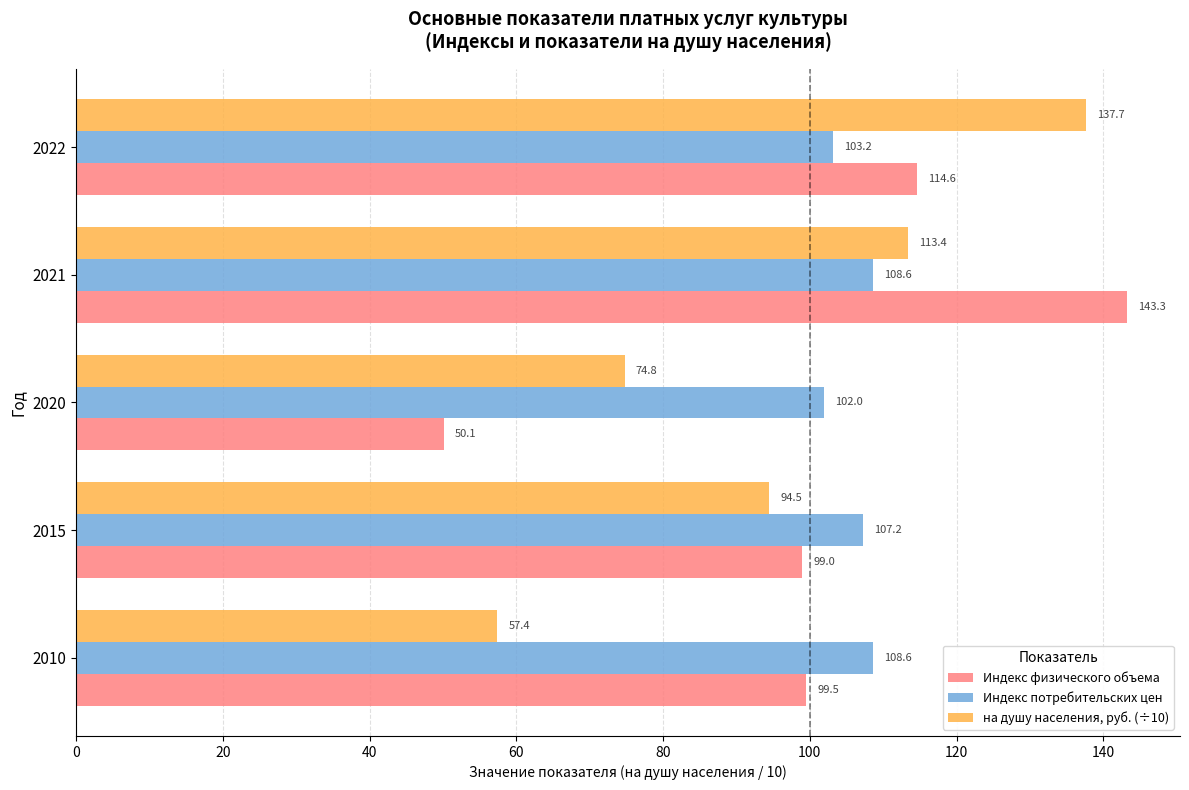

What is the sum of the на душу населения, руб. (÷10) values at 2020 and 2022?

212.5